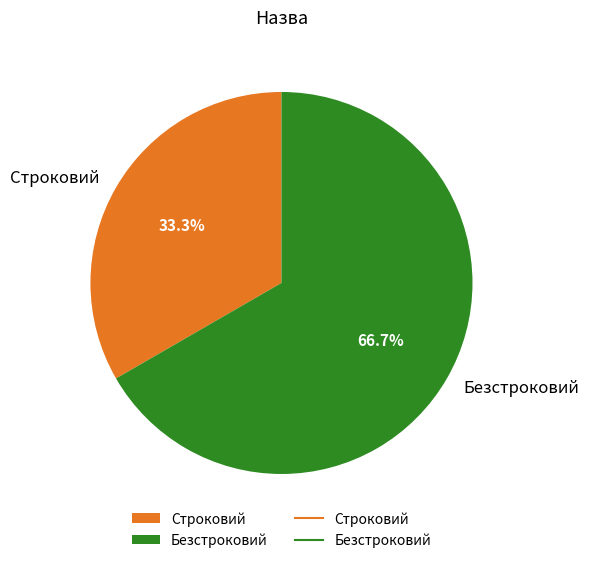

What is the total percentage of Безстроковий and Строковий?

100.0%